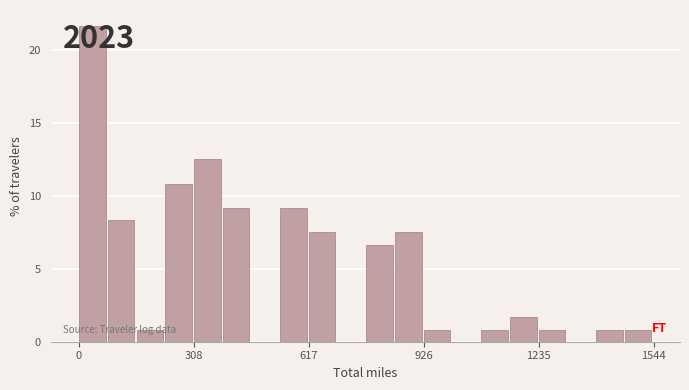

Around what value on the x-axis is the tallest bar? Give the approximate position of its centre, as read against the axis.

50